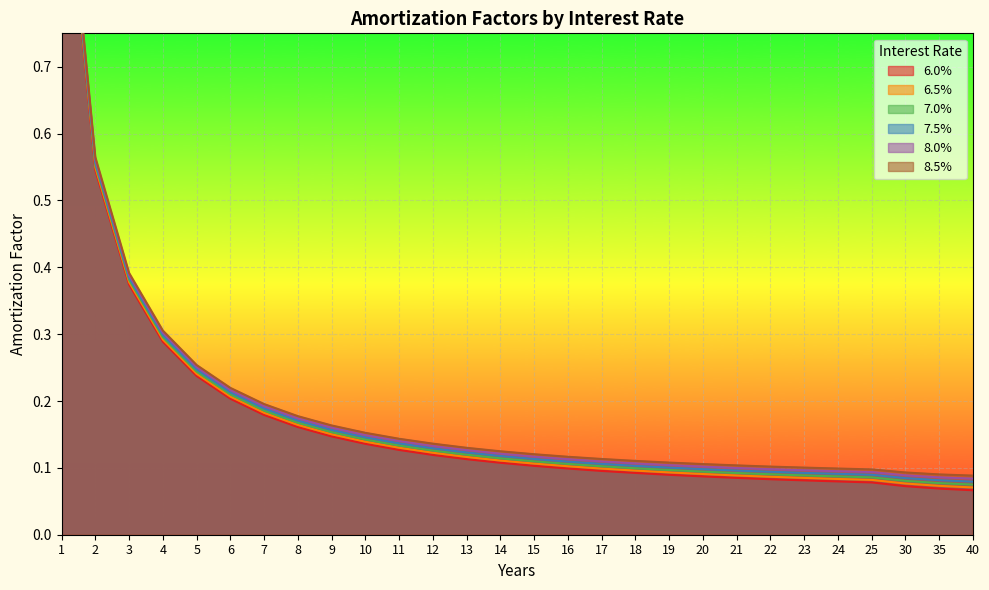

Rank the series by their average value, from highest to lowest.

8.5%, 8.0%, 7.5%, 7.0%, 6.5%, 6.0%